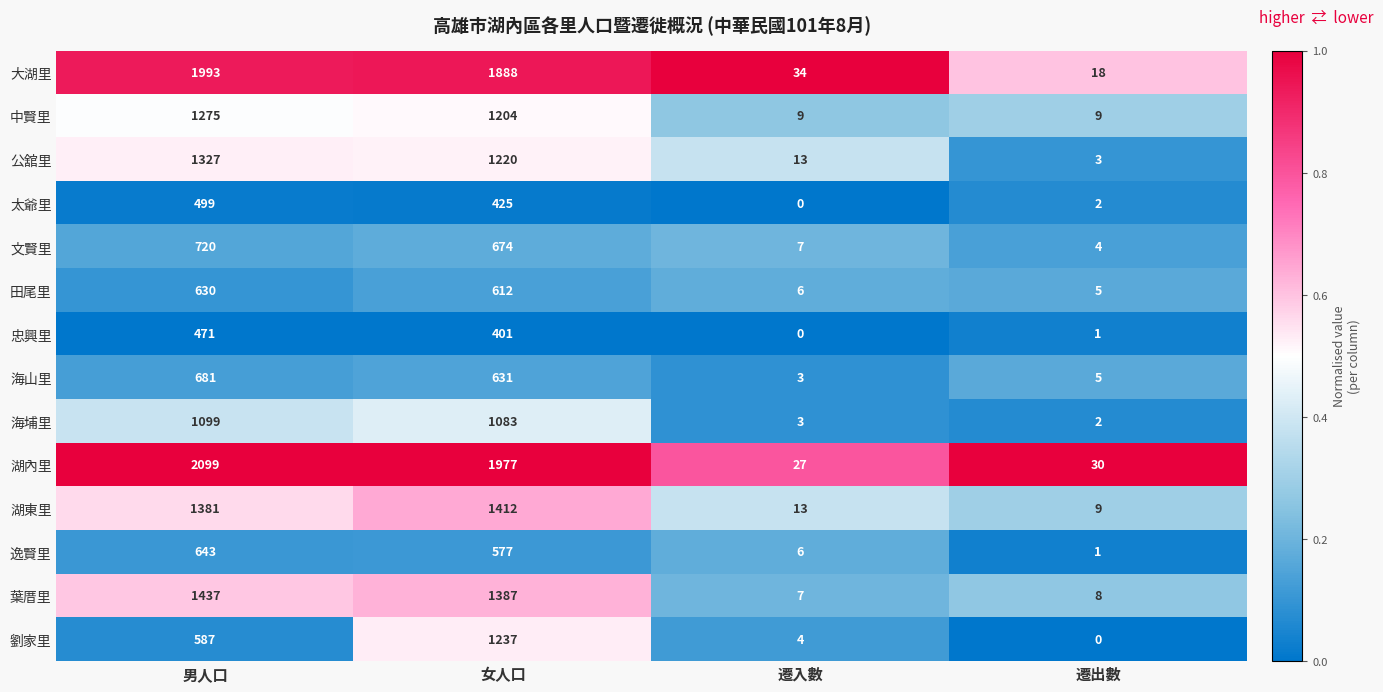

At which label does 海山里 first exceed 631?

男人口